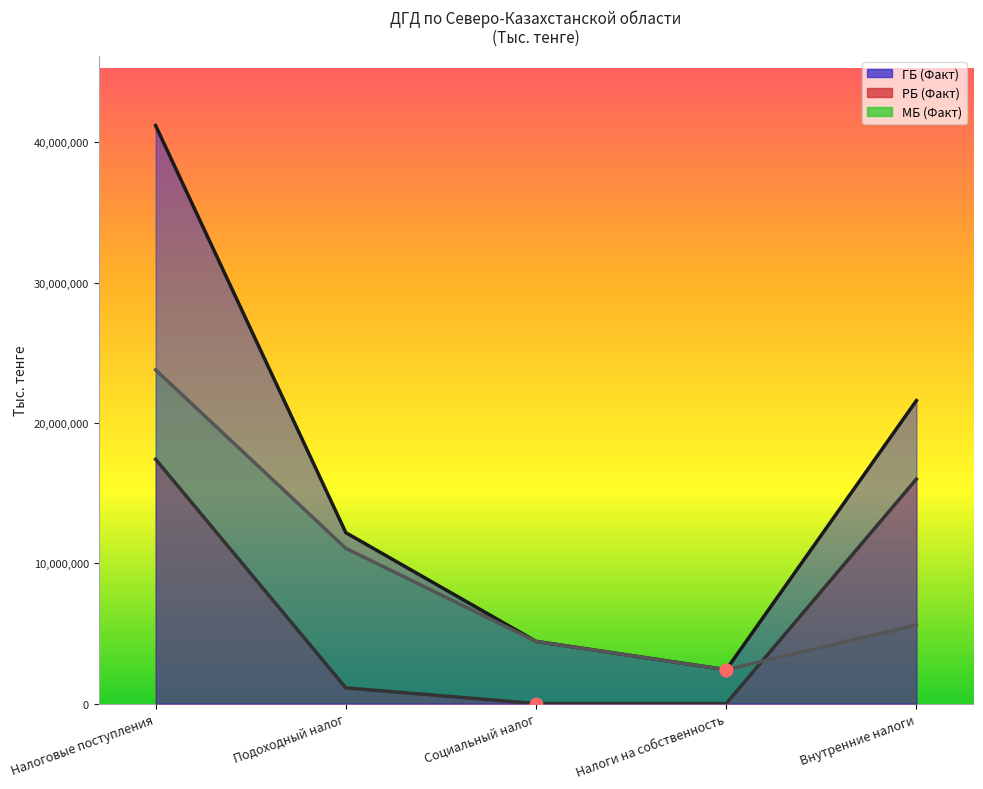

Which series has the largest total across all categories?

ГБ (Факт)